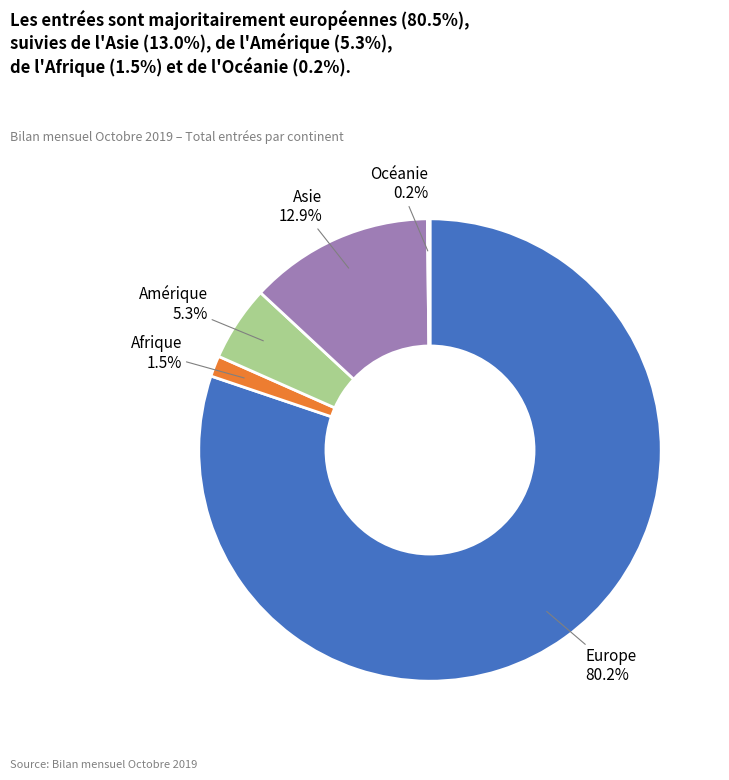

Is the sum of Amérique and Asie greater than half?

No